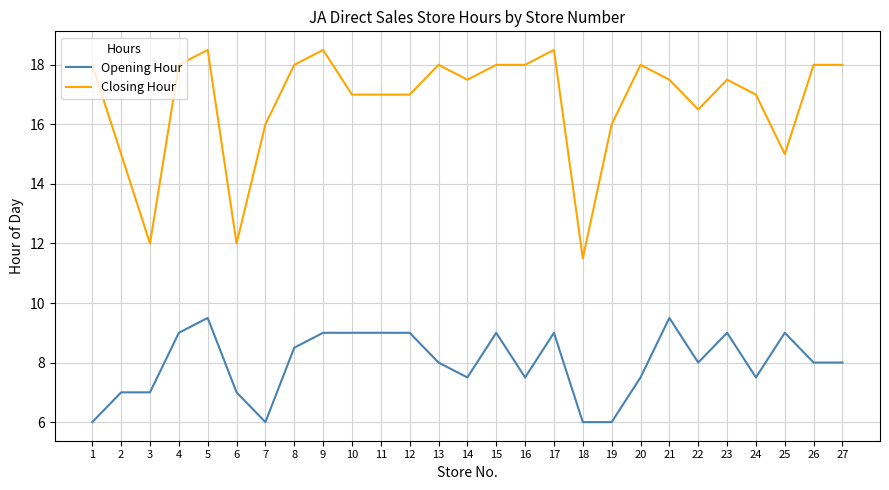

True or false: Opening Hour has a value of 12.6 at 2.

False